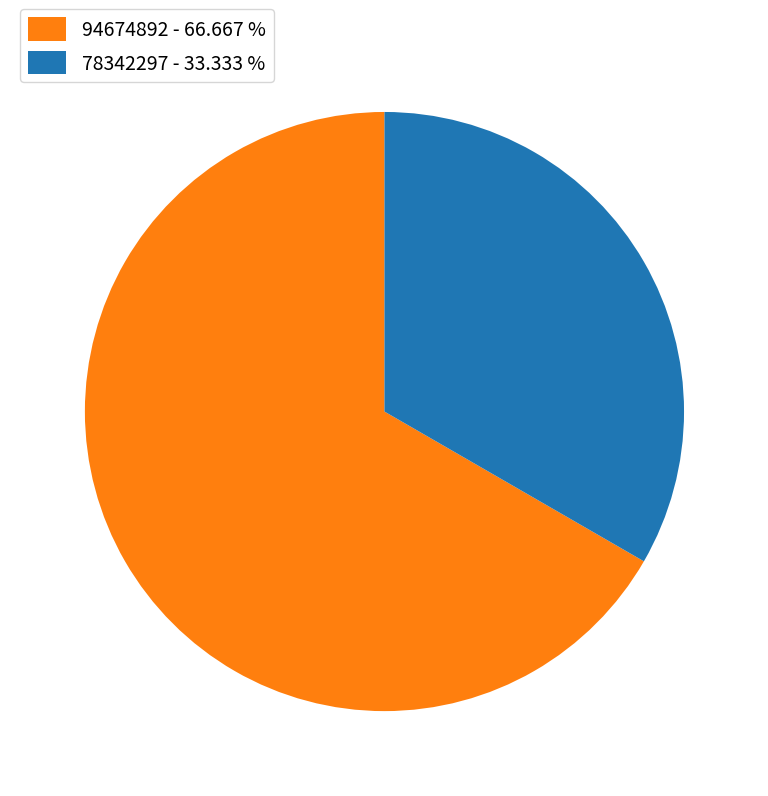

Is 78342297 the majority of the pie?

No